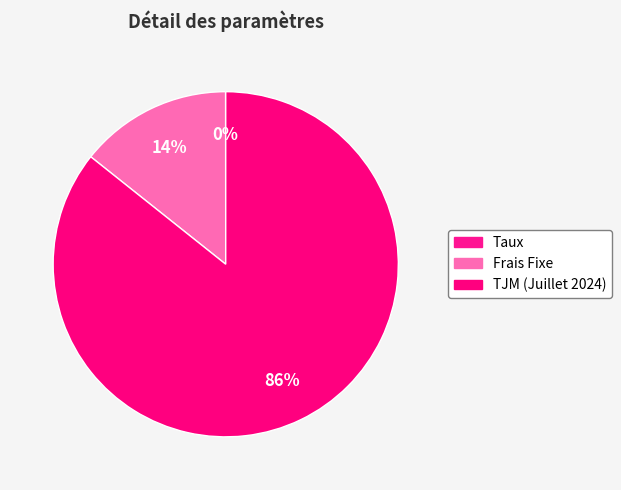

How many slices are in this pie chart?

3